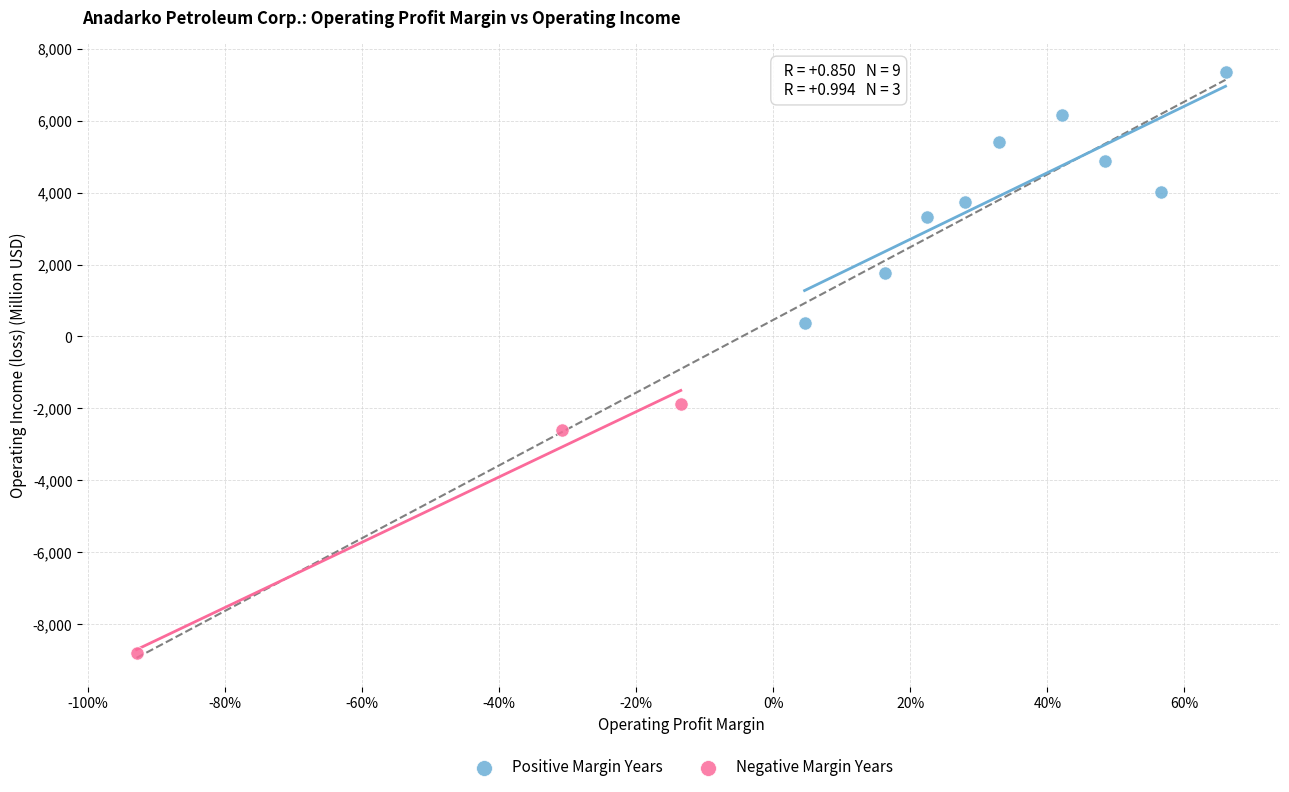

Which series contains the lowest Y value?

Negative Margin Years